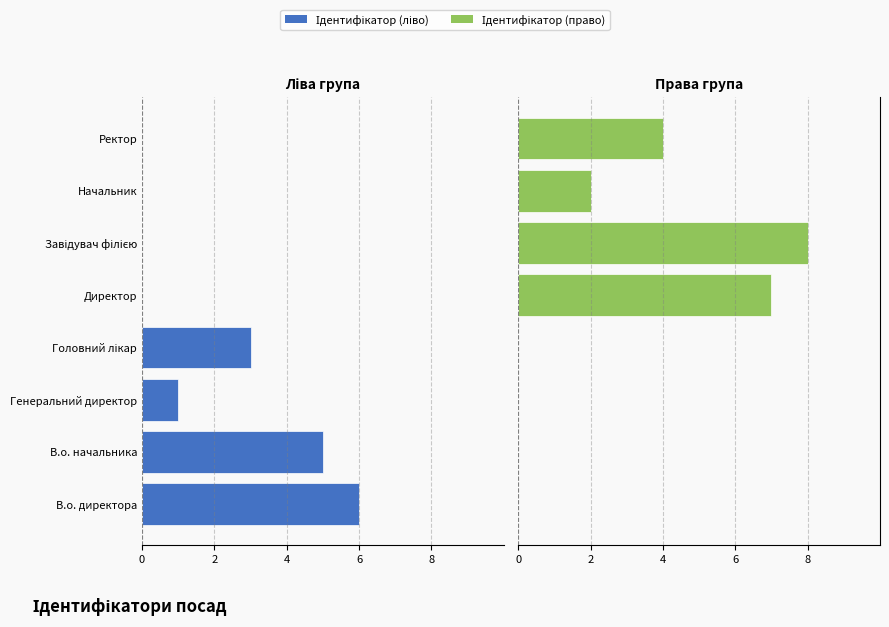

How many groups of bars are there?

8